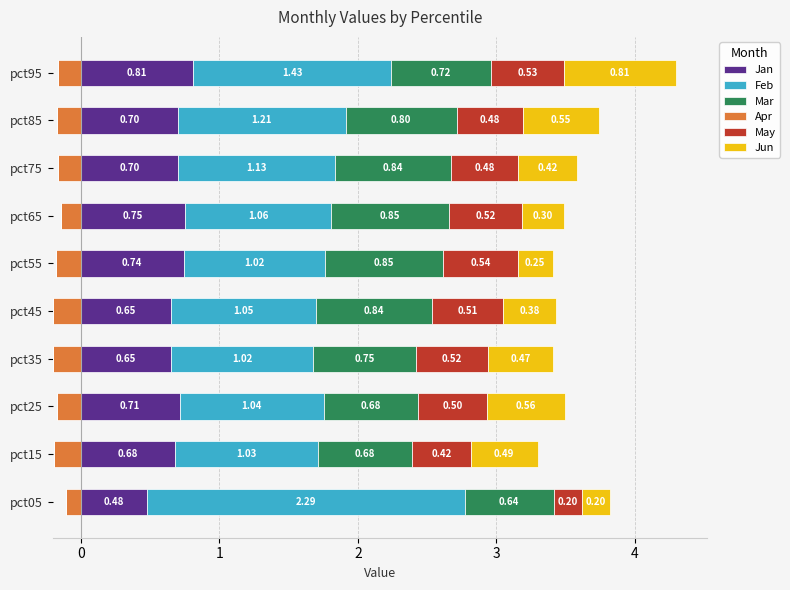

What is the maximum value shown in the chart?

2.3